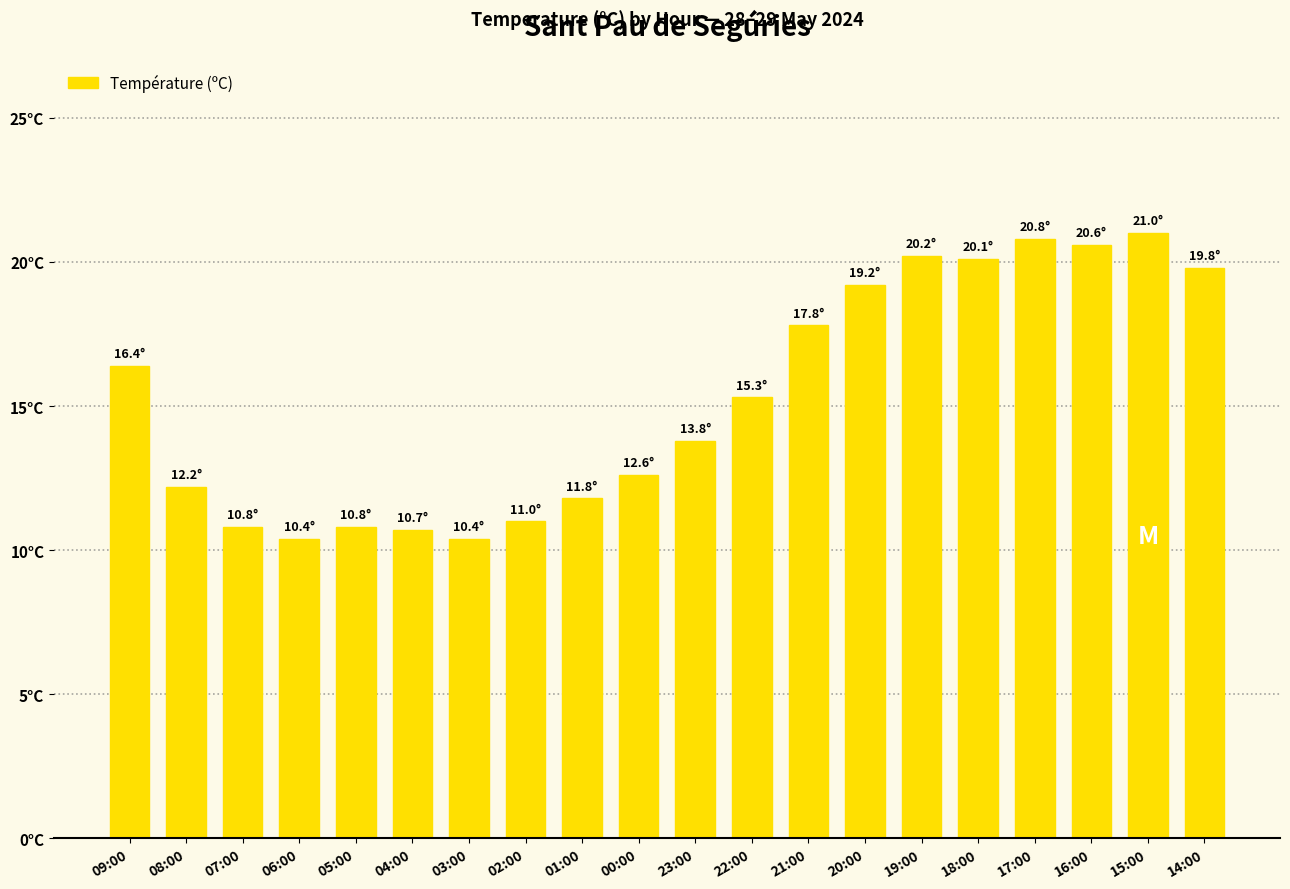

Where is the data nearest to the value 15?

22:00